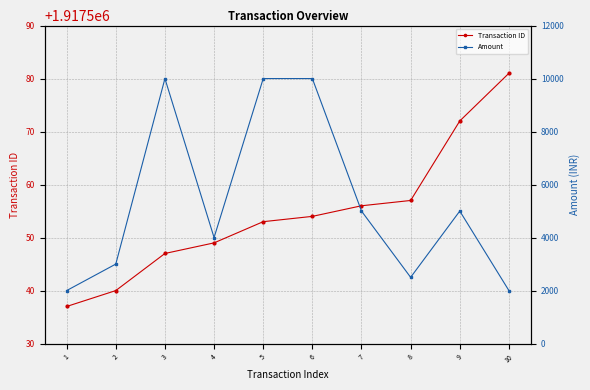

What are all the series names shown in the legend?

Transaction ID, Amount